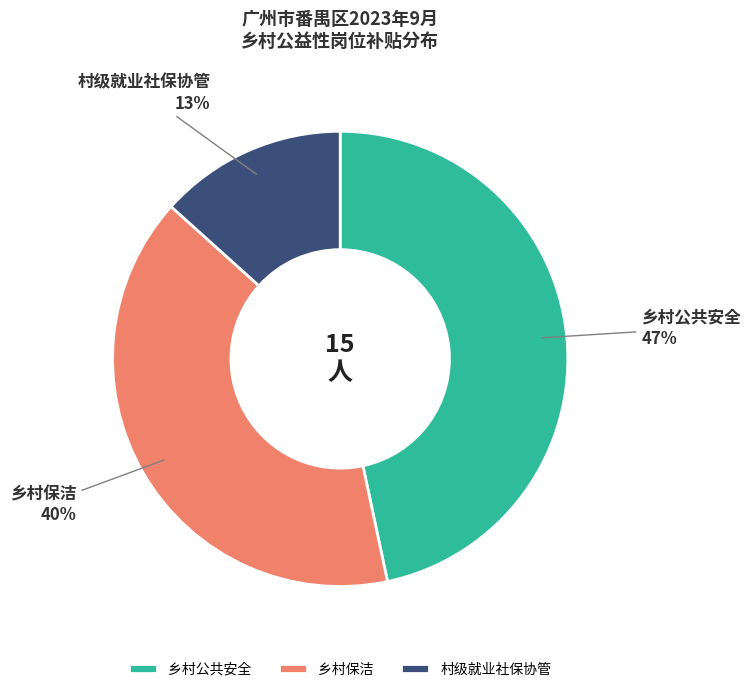

Combined, do 乡村公共安全 and 乡村保洁 account for over 50%?

Yes